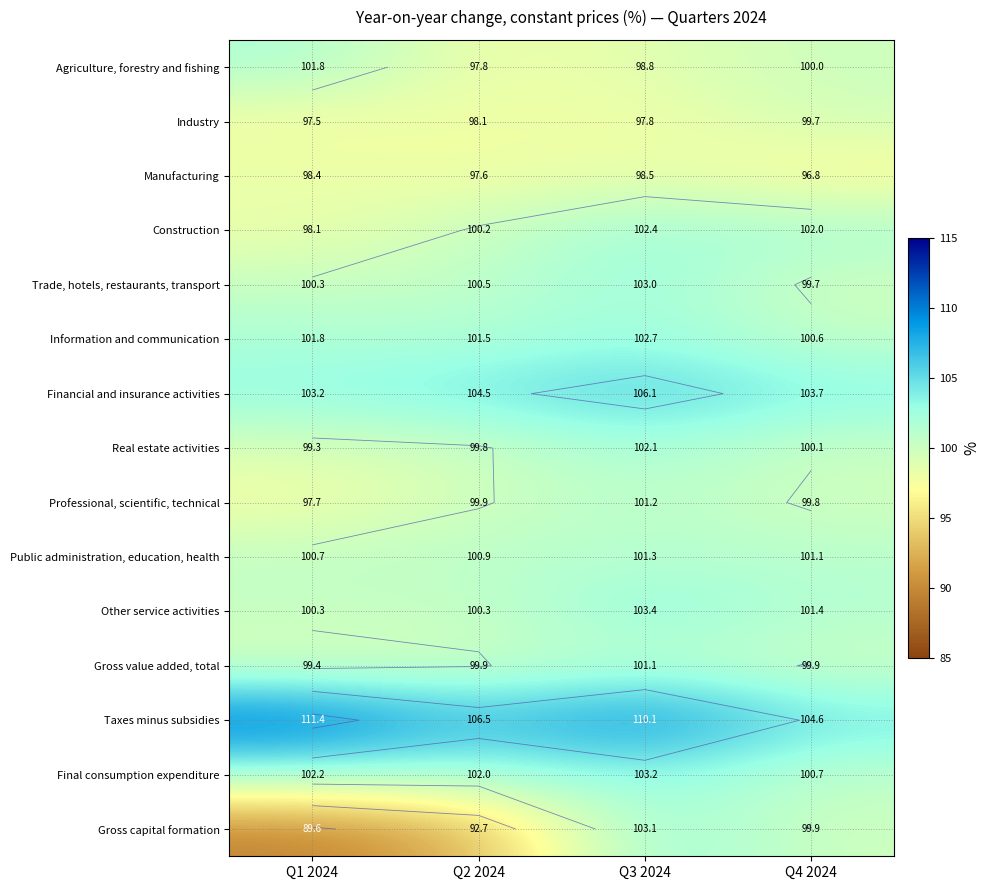

How many data points in Other service activities are less than 101?

2